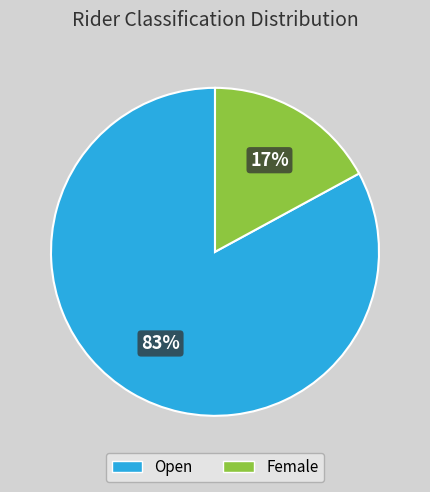

Between Female and Open, which is larger?

Open